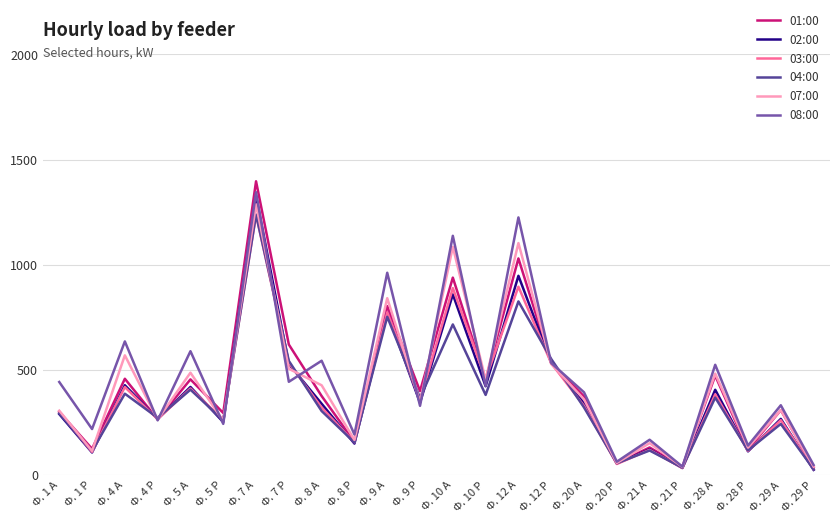

The value of 07:00 at Ф. 28 А is 759.8. True or false?

False